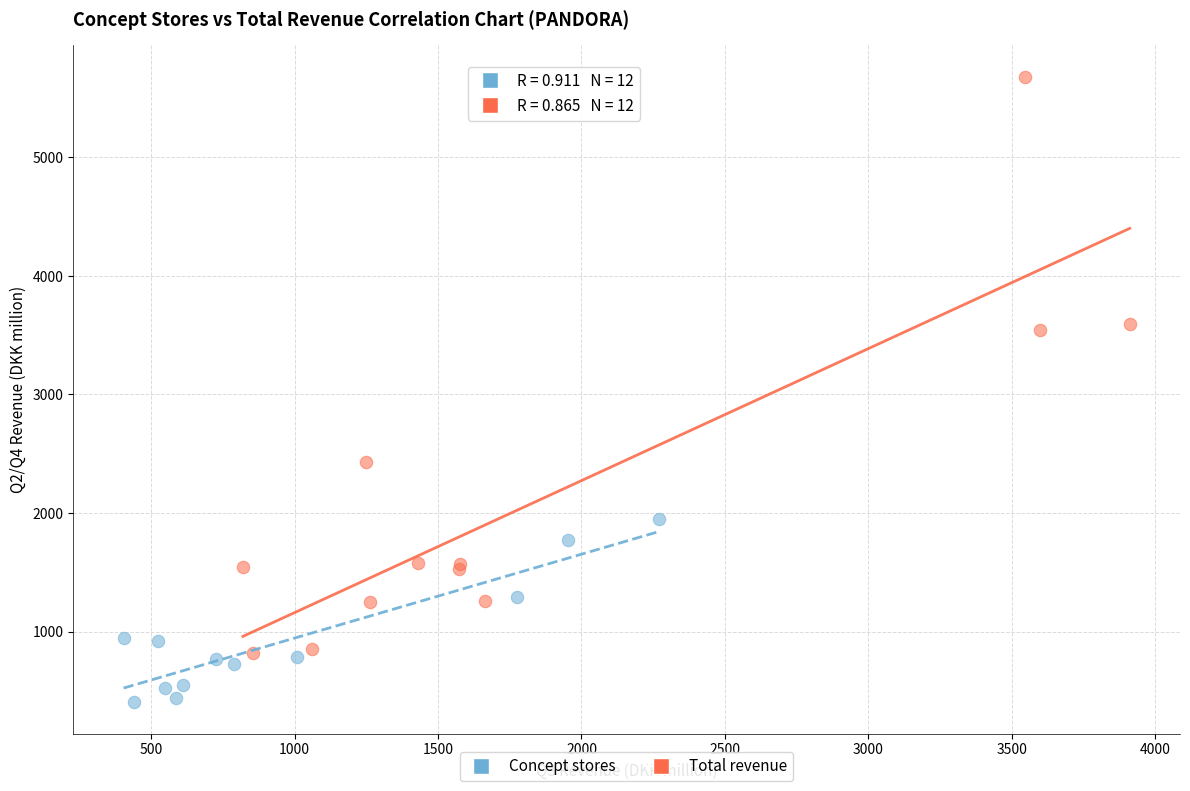

Which series contains the lowest Y value?

Concept stores